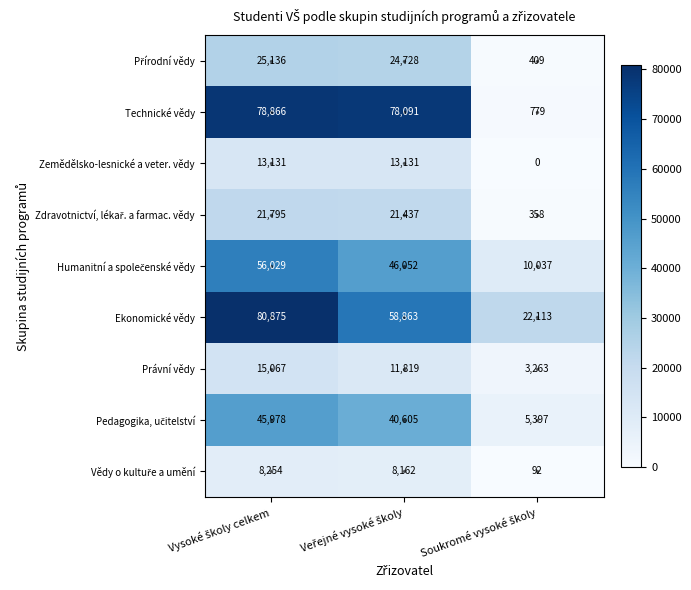

Which series has the largest range (max minus min)?

Technické vědy